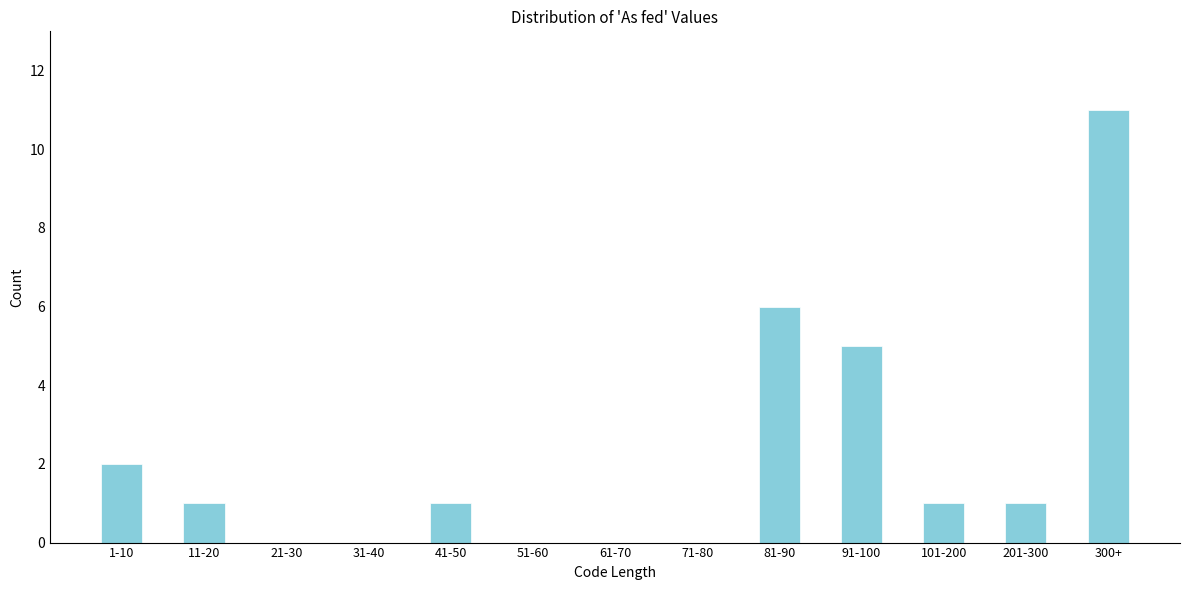

Reading left to right, what are all the values shown in this chart?

1-10=2	11-20=1	21-30=0	31-40=0	41-50=1	51-60=0	61-70=0	71-80=0	81-90=6	91-100=5	101-200=1	201-300=1	300+=11